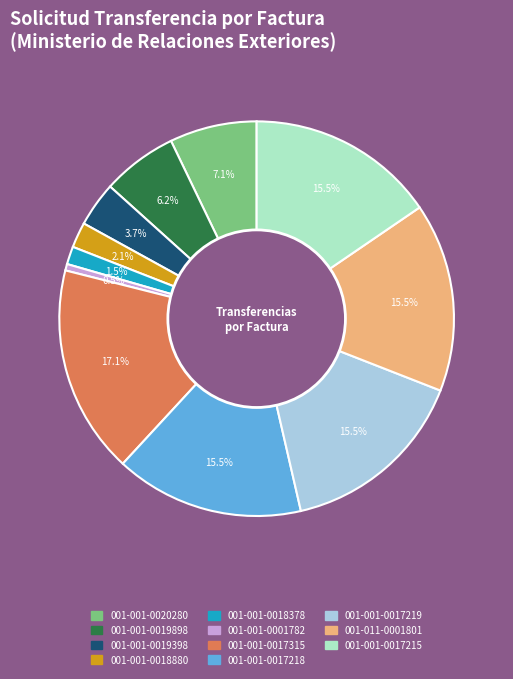

Does any single category account for the majority?

No